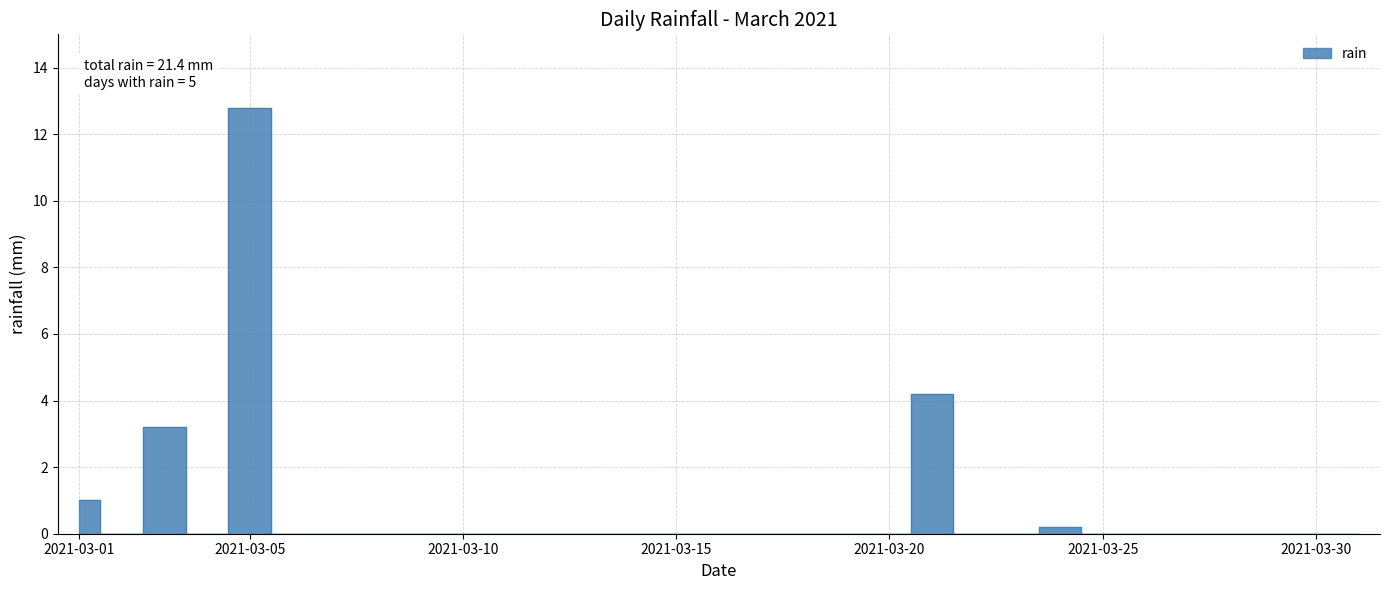

Where is the first local minimum?

2021-03-02